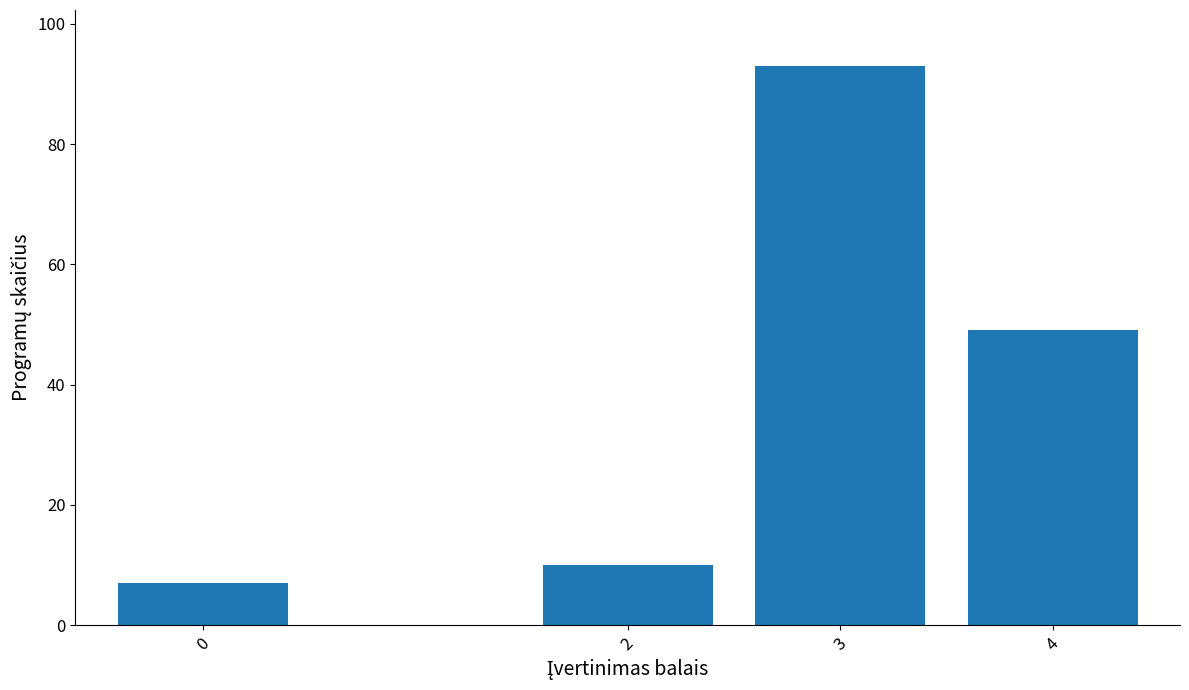

Reading left to right, extract all data points from this chart.

0=7	2=10	3=93	4=49